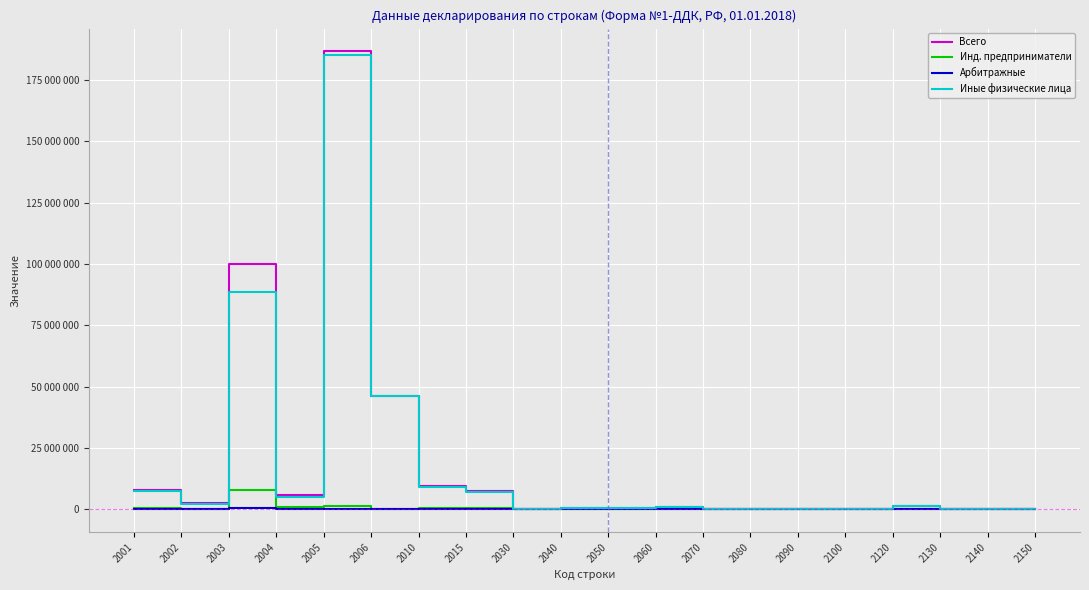

Does the chart have visible grid lines?

Yes